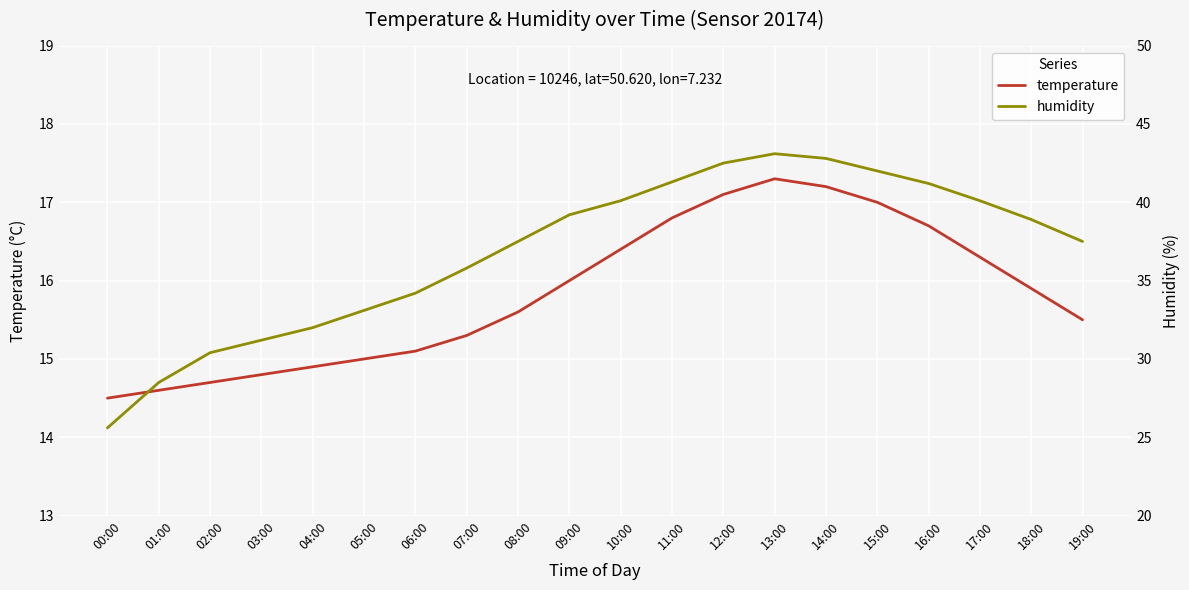

What is the sum of the temperature values at 01:00 and 06:00?

29.7